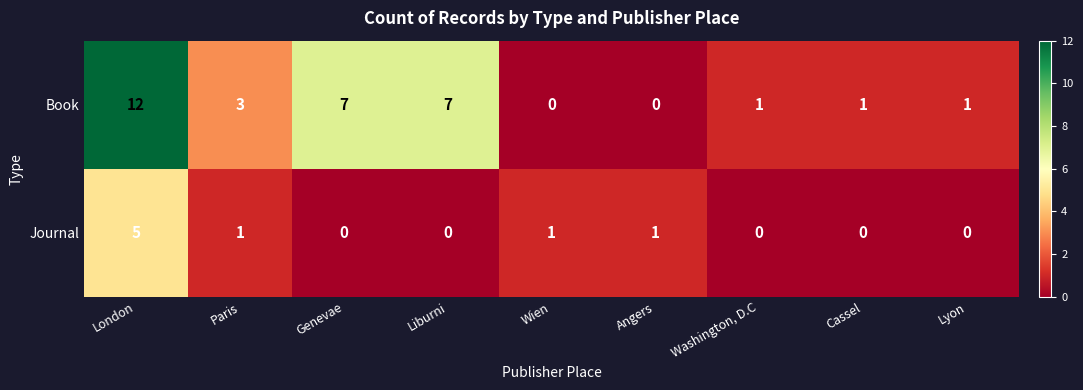

Which category has the highest value across all series?

London